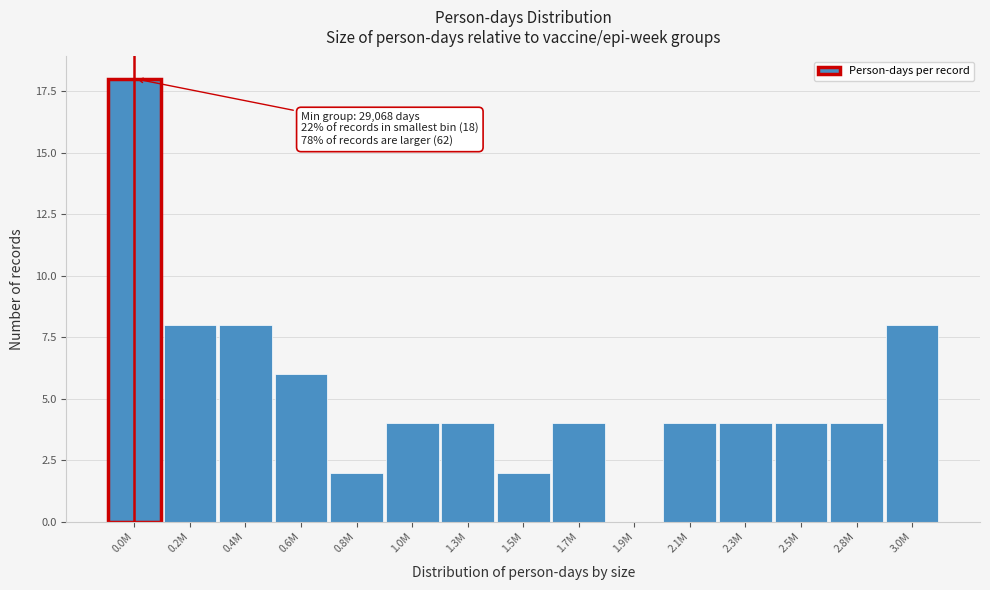

Reading left to right, extract all data points from this chart.

0.0M=18	0.2M=8	0.4M=8	0.6M=6	0.8M=2	1.0M=4	1.3M=4	1.5M=2	1.7M=4	1.9M=0	2.1M=4	2.3M=4	2.5M=4	2.8M=4	3.0M=8